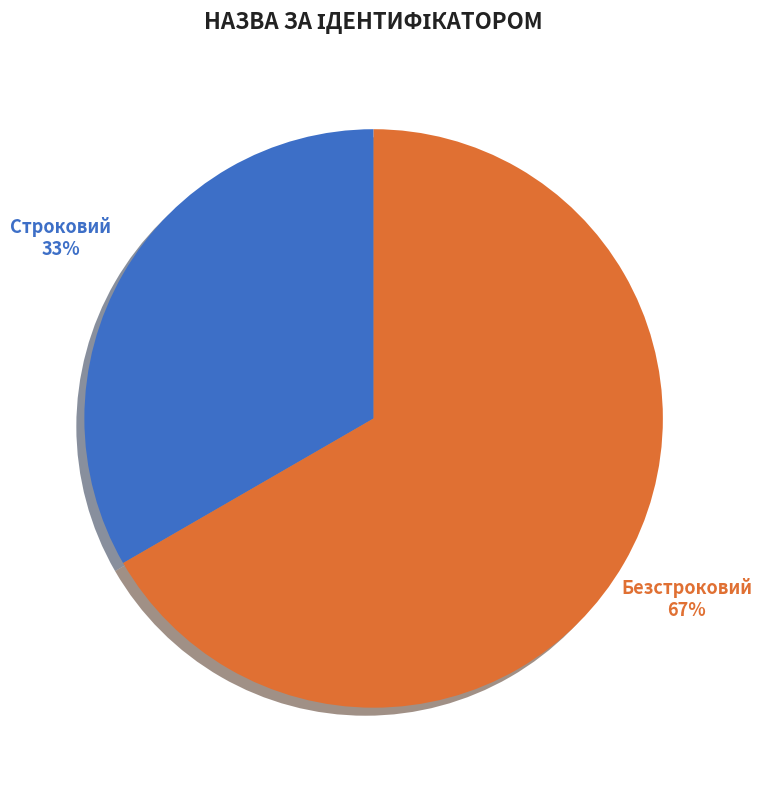

Combined, do Безстроковий and Строковий account for over 50%?

Yes